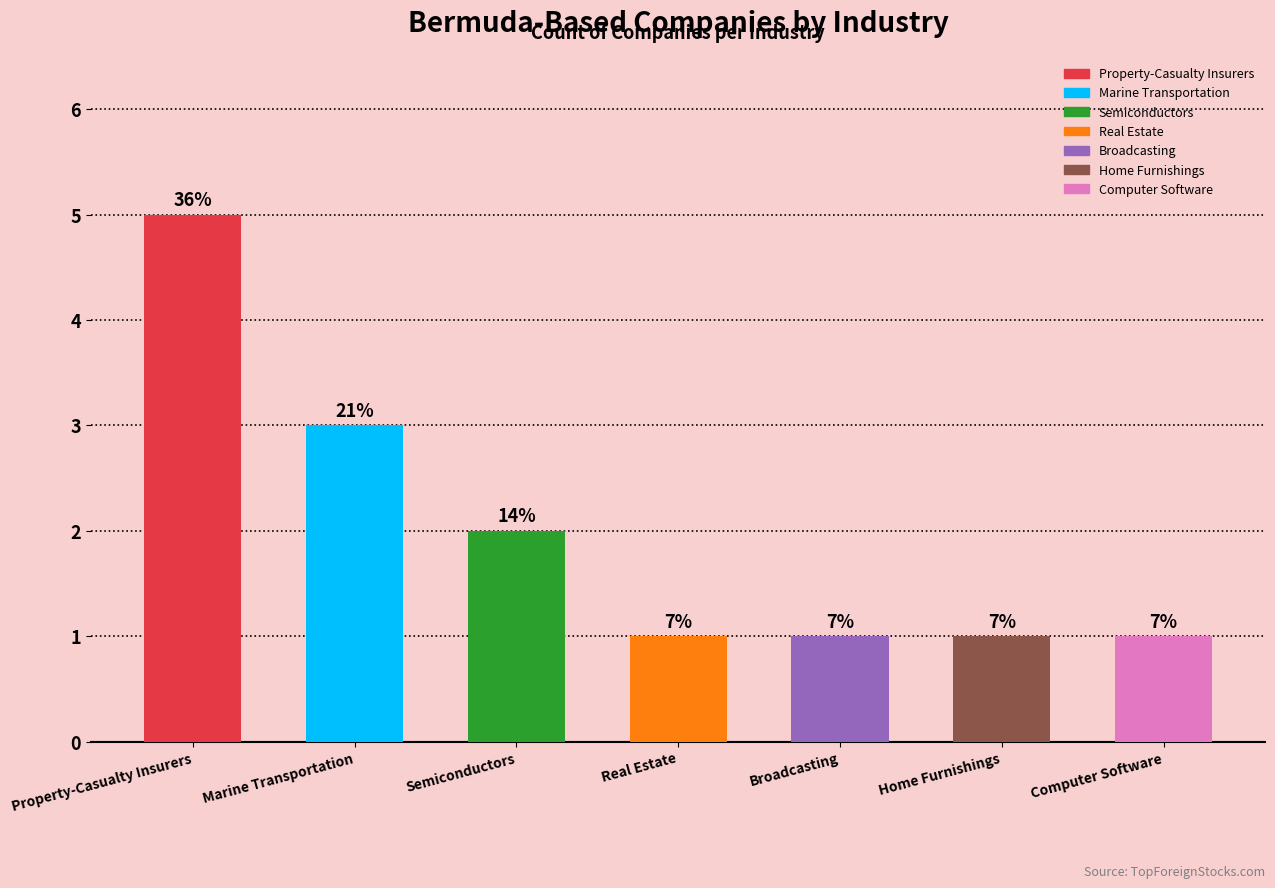

How many bars are there in total?

7